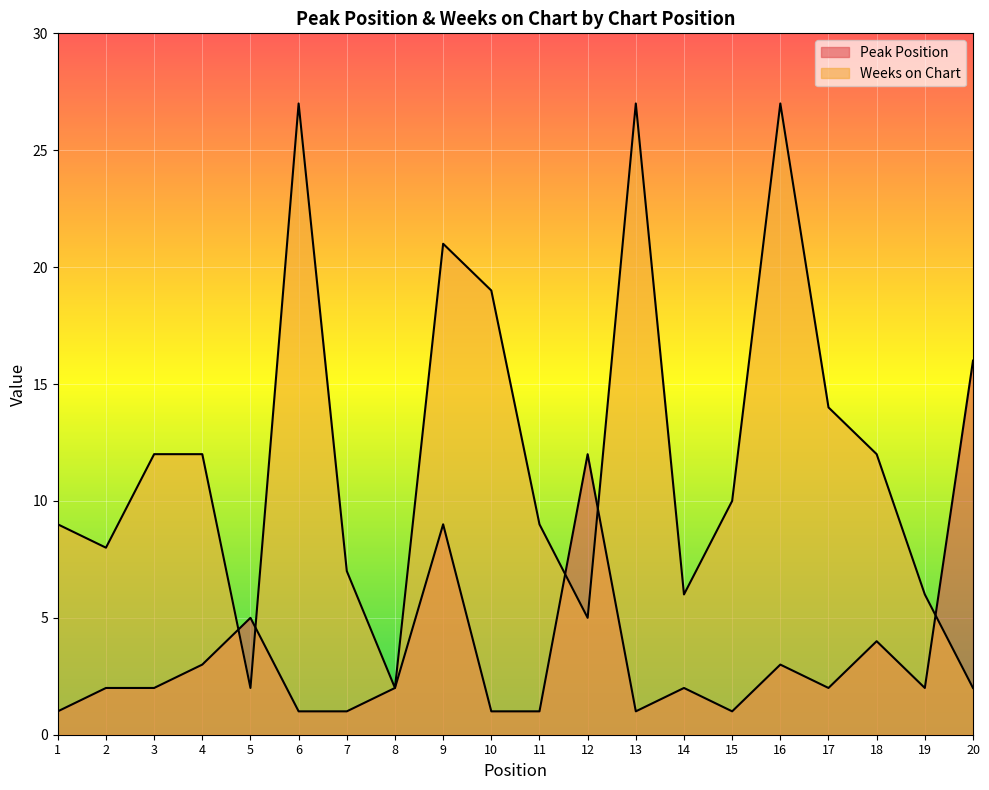

What is the average value of the Weeks on Chart series?

12